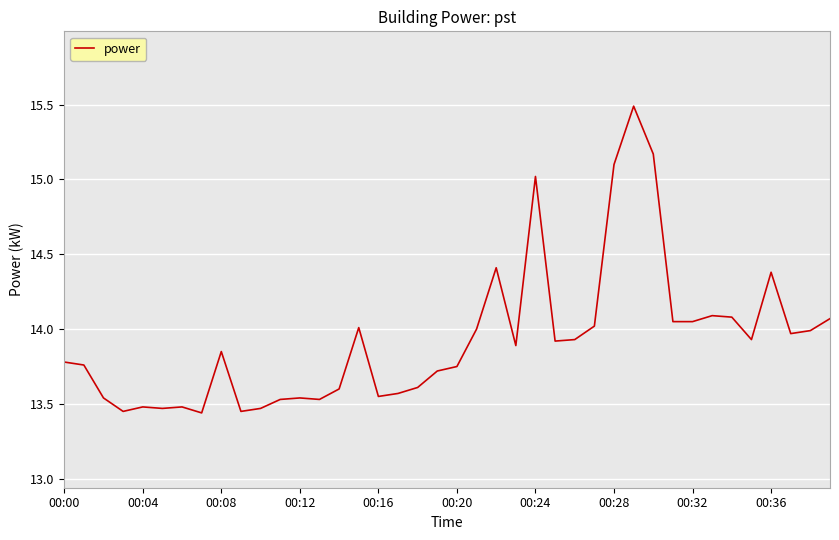

What is the greatest value displayed?

15.5